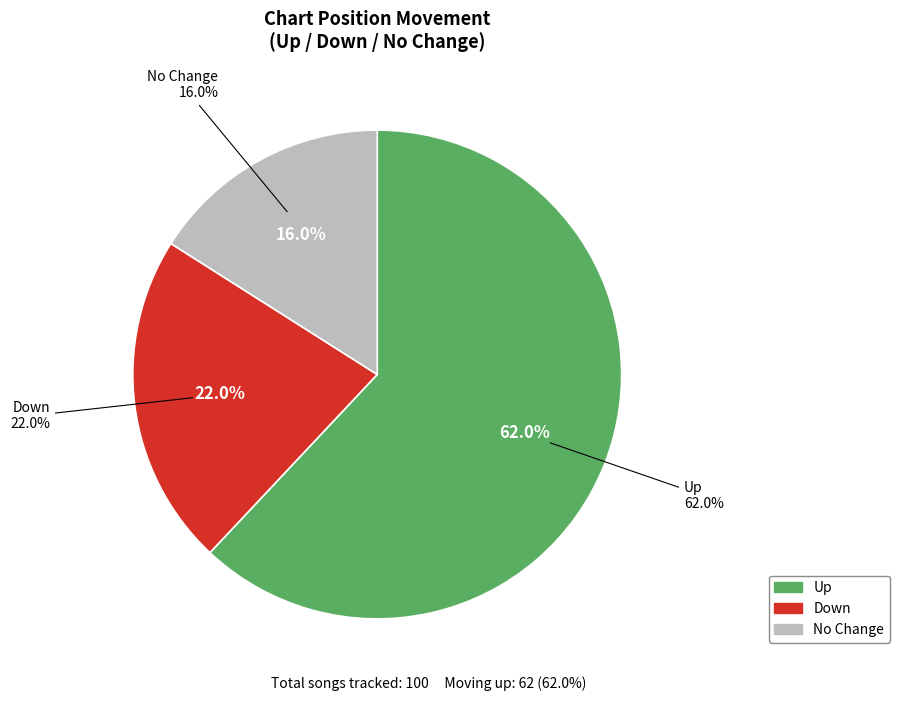

What is the ratio of the value at - to the value at down?

0.7